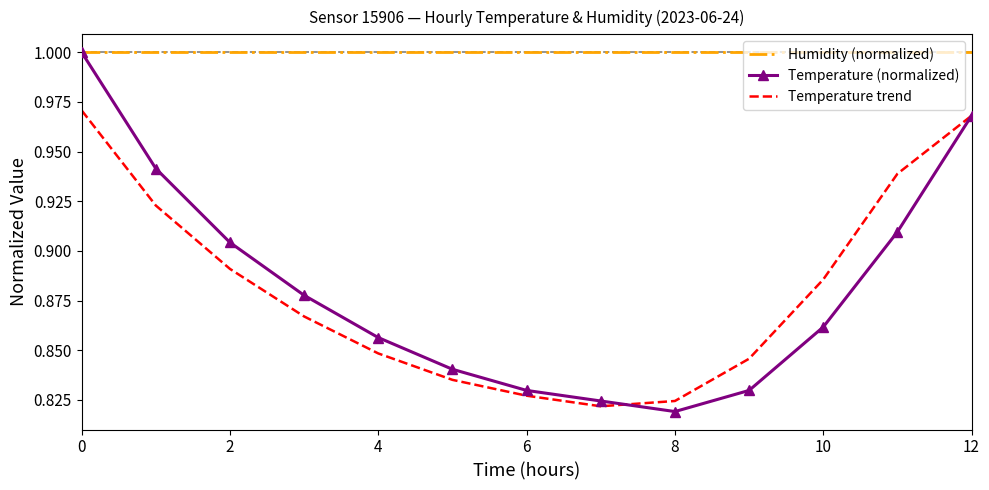

Which series has the largest range (max minus min)?

Temperature (normalized)